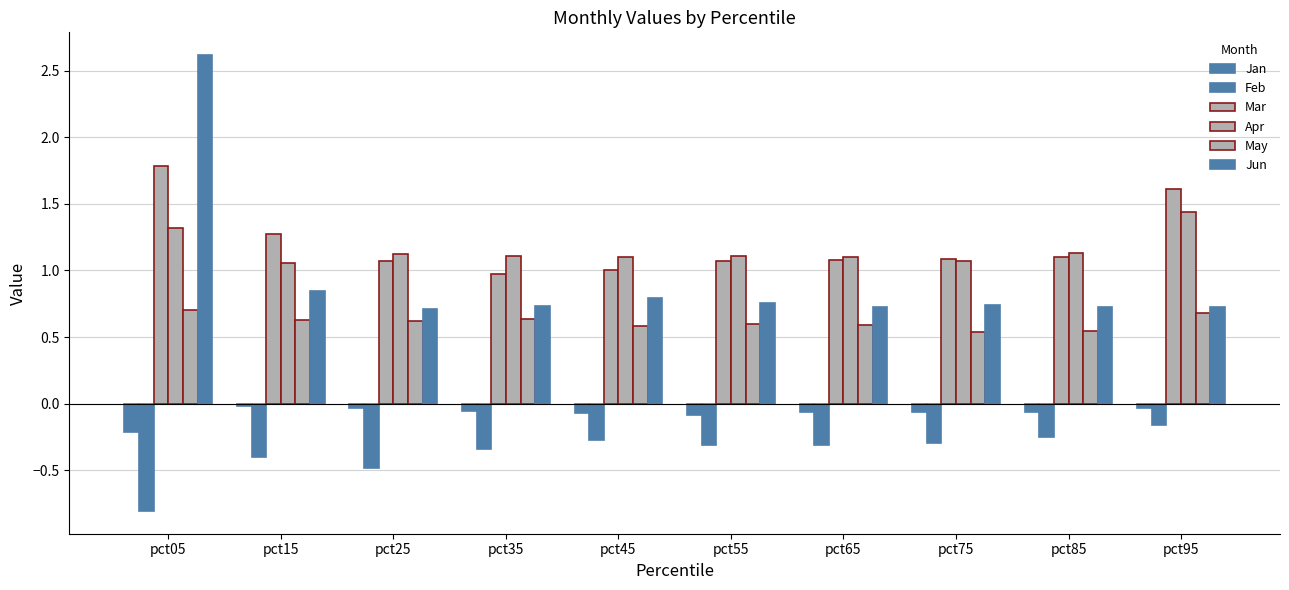

Does the chart contain stacked bars?

No